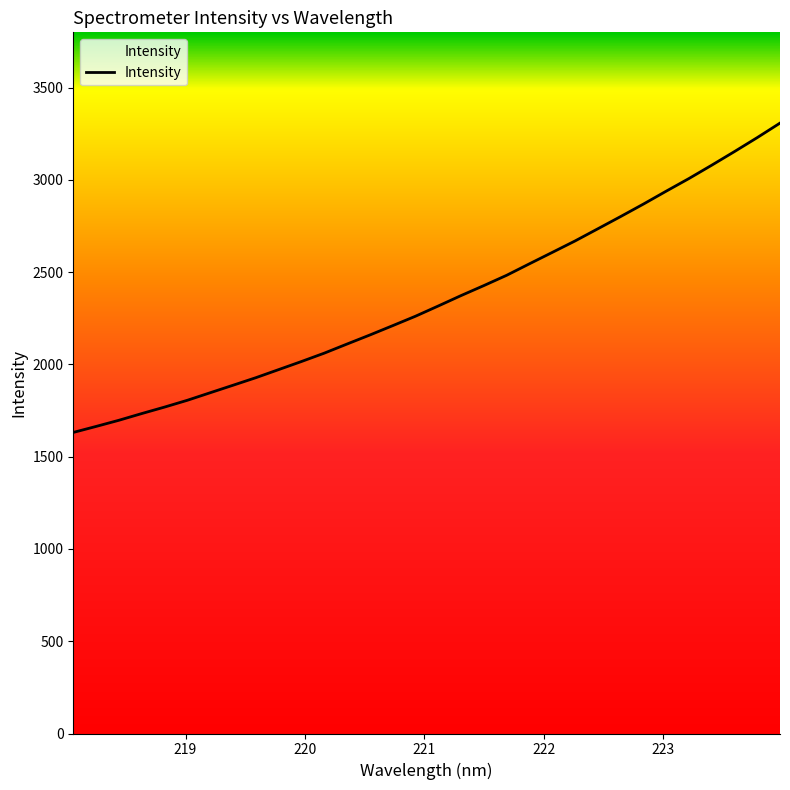

What is the smallest value displayed?

1631.6